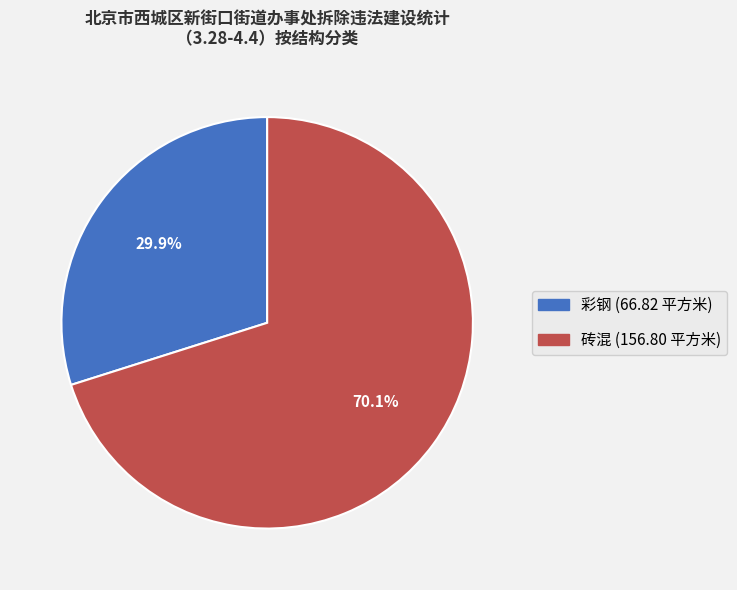

What percentage do 彩钢 and 砖混 together represent?

100.0%